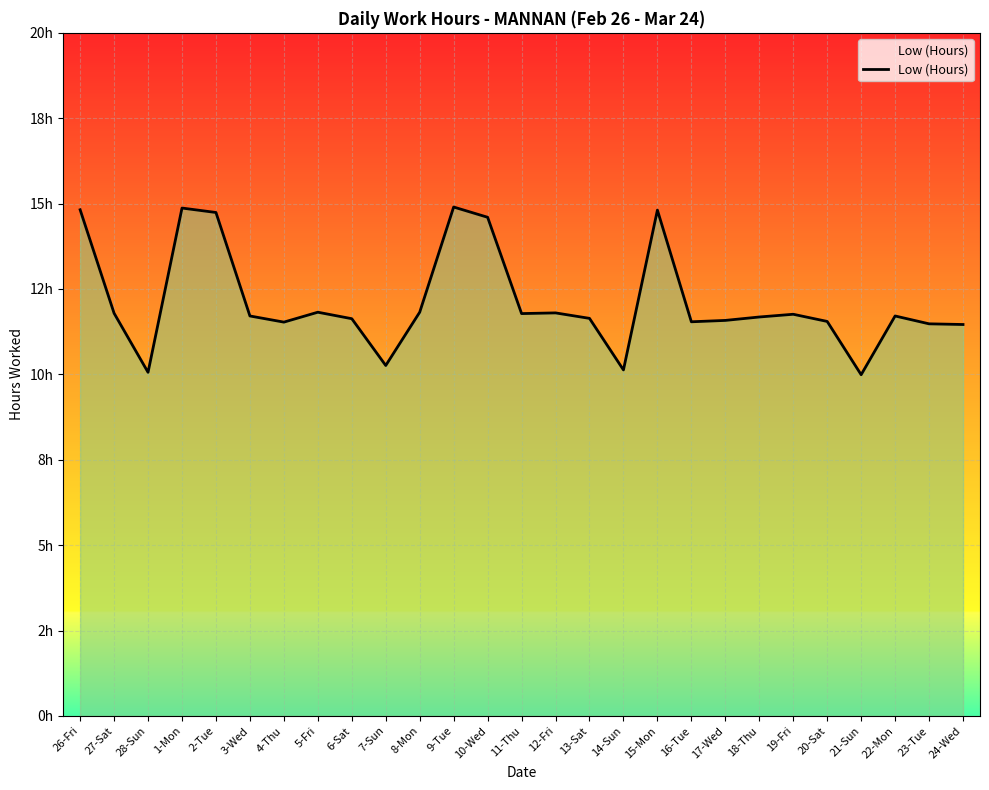

What is the difference between the maximum and minimum values?

4.9